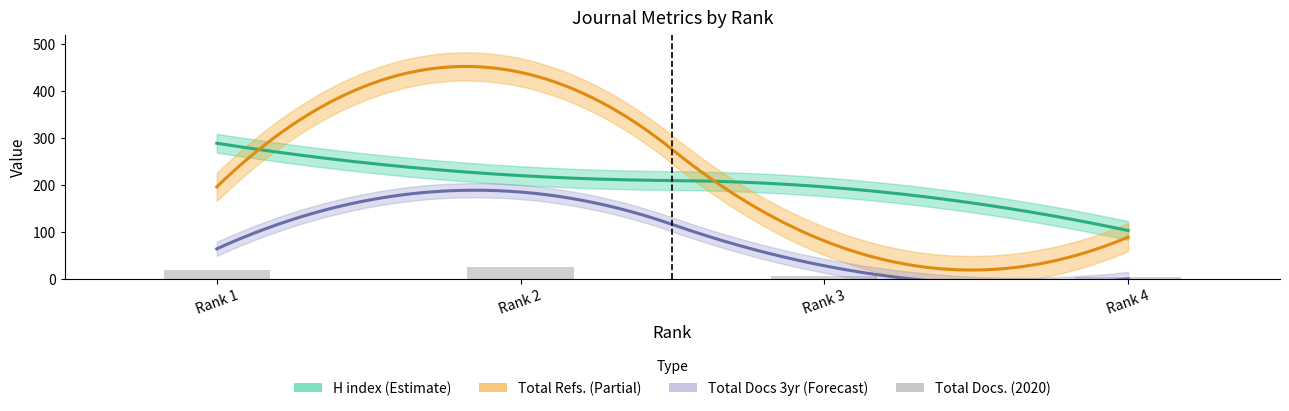

Reading left to right, list all the values displayed in this chart.

H index: Rank 1=289	Rank 2=220	Rank 3=196	Rank 4=103
Total Docs. (2020): Rank 1=19	Rank 2=26	Rank 3=7	Rank 4=3
Total Docs. (3years): Rank 1=64	Rank 2=185	Rank 3=28	Rank 4=0
Total Refs.: Rank 1=196	Rank 2=440	Rank 3=81	Rank 4=89